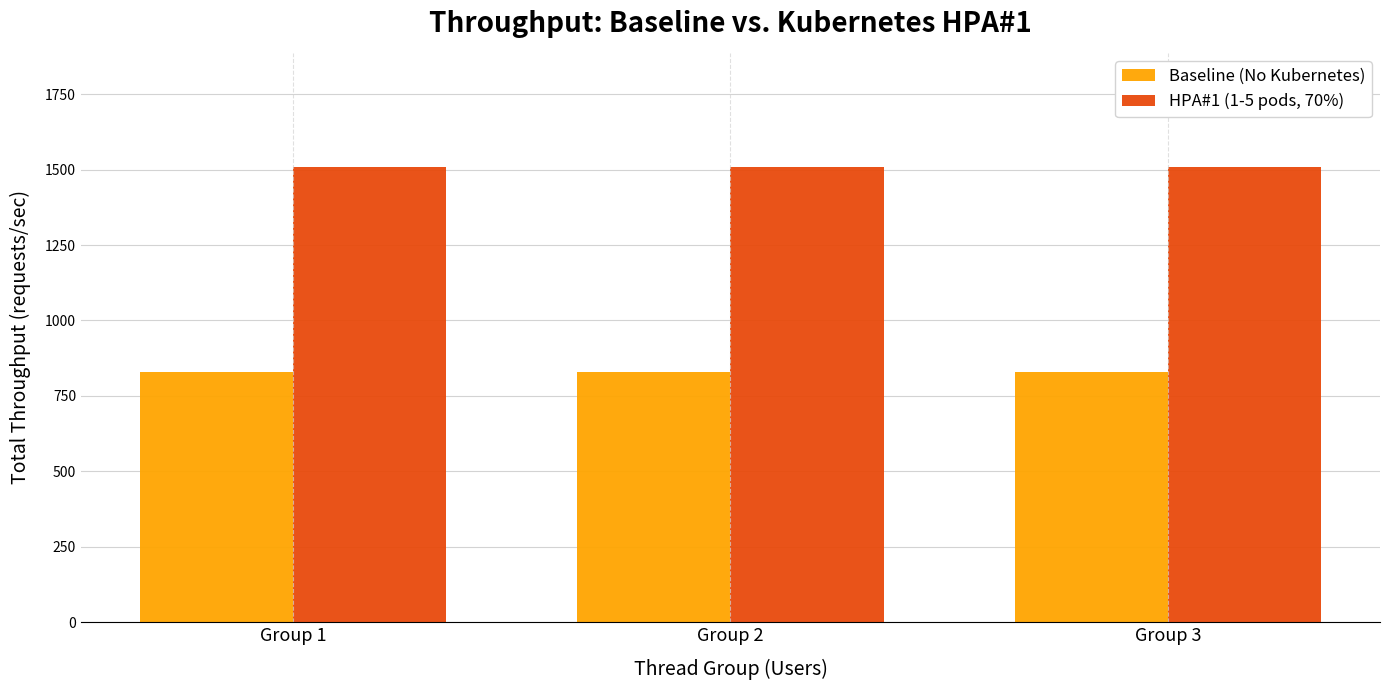

How many bars are there in each group?

2